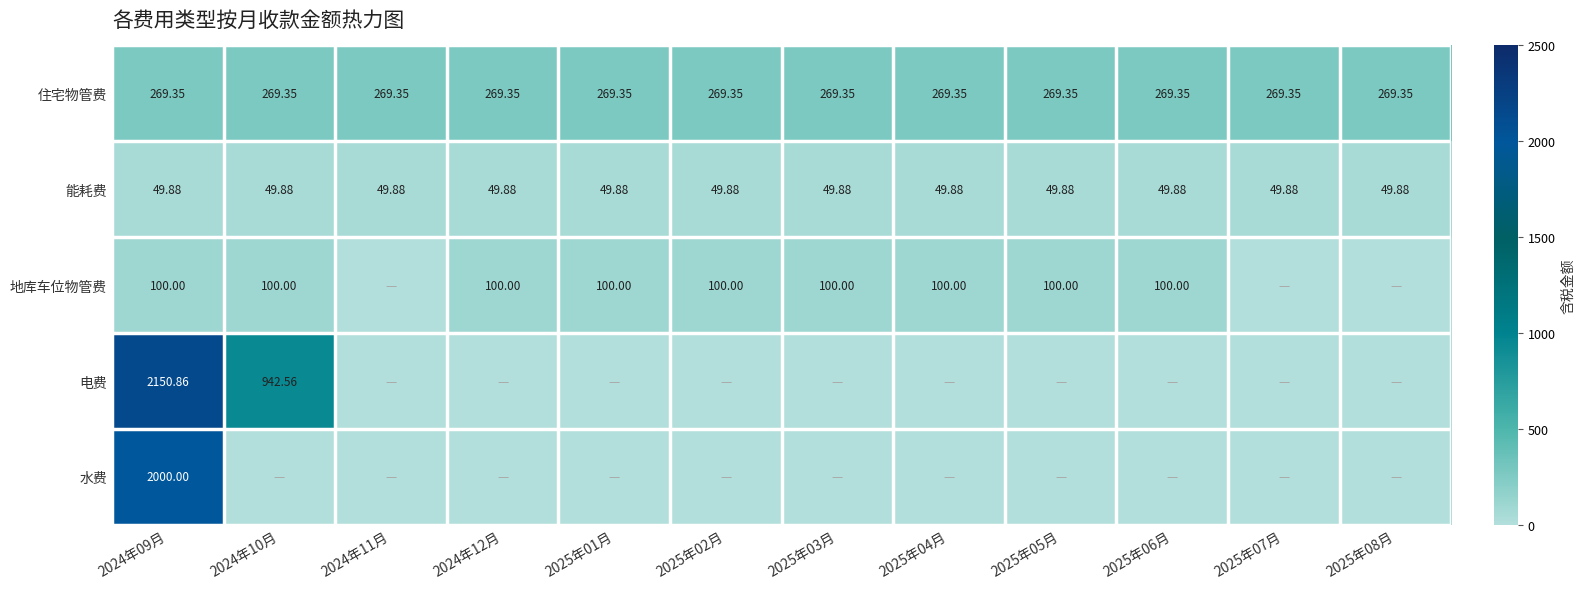

Rank the series at 2025年05月 from lowest to highest value.

电费, 水费, 能耗费, 地库车位物管费, 住宅物管费